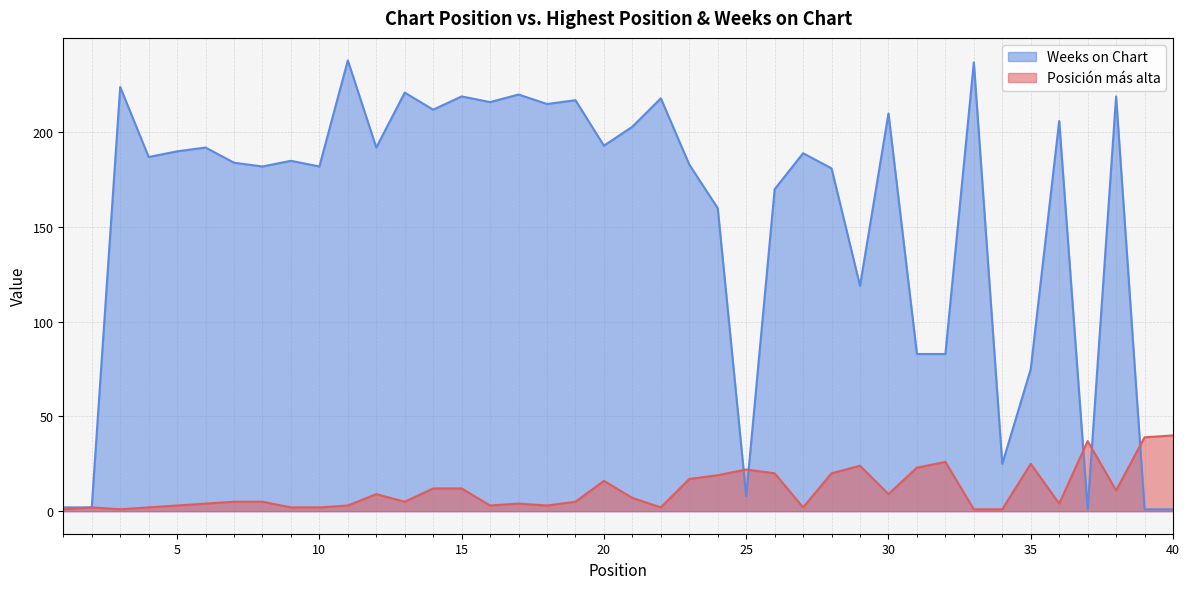

At which category does Posición más alta reach its first local peak?

2